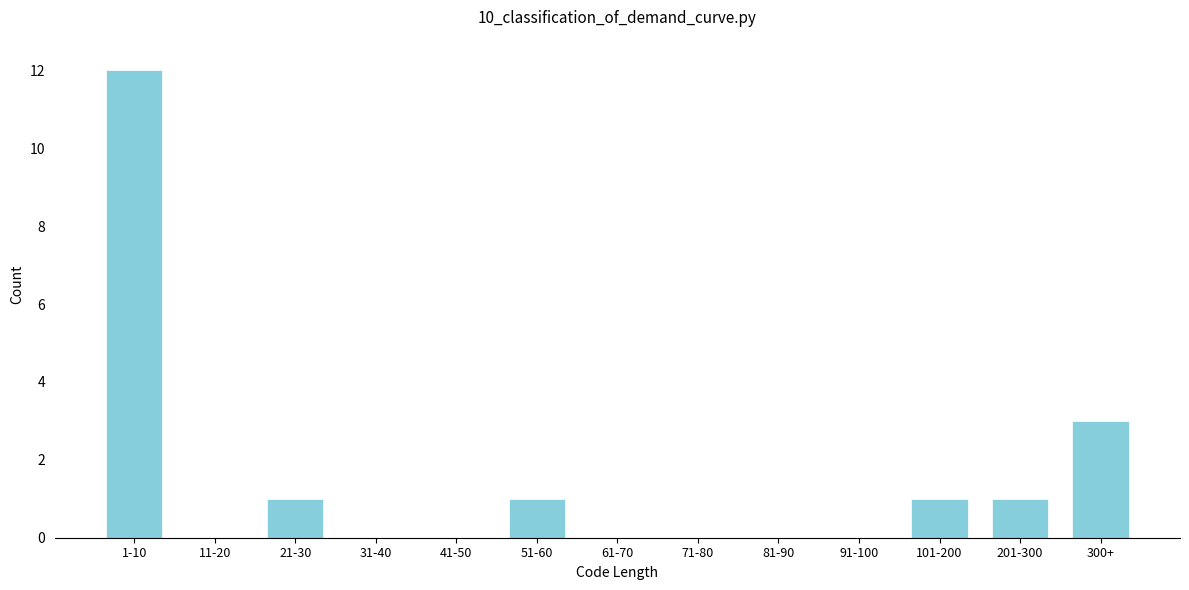

Reading right to left, transcribe all the data shown in this chart.

300+=3	201-300=1	101-200=1	91-100=0	81-90=0	71-80=0	61-70=0	51-60=1	41-50=0	31-40=0	21-30=1	11-20=0	1-10=12